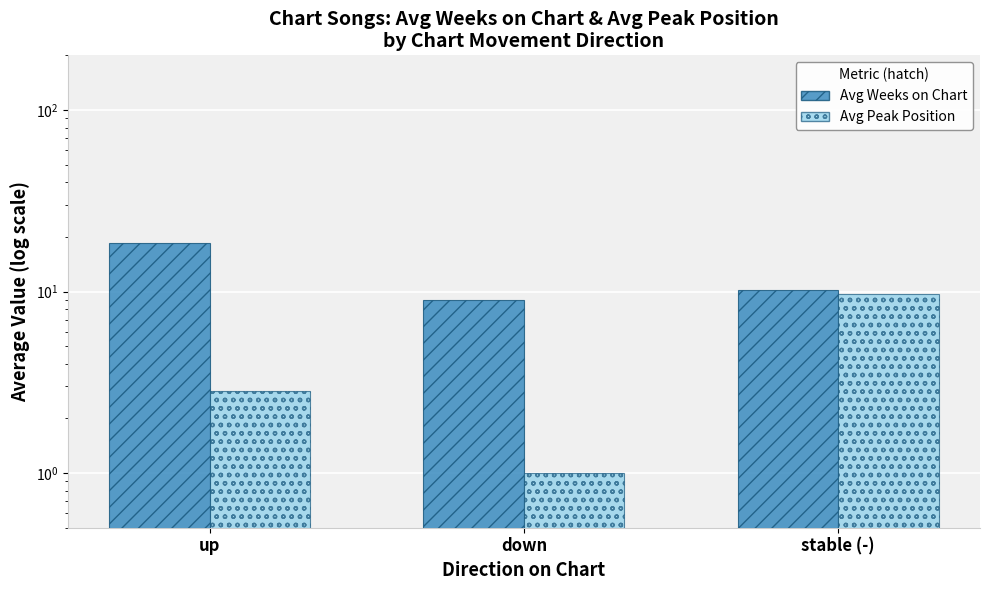

What is the minimum value shown in the chart?

1.0